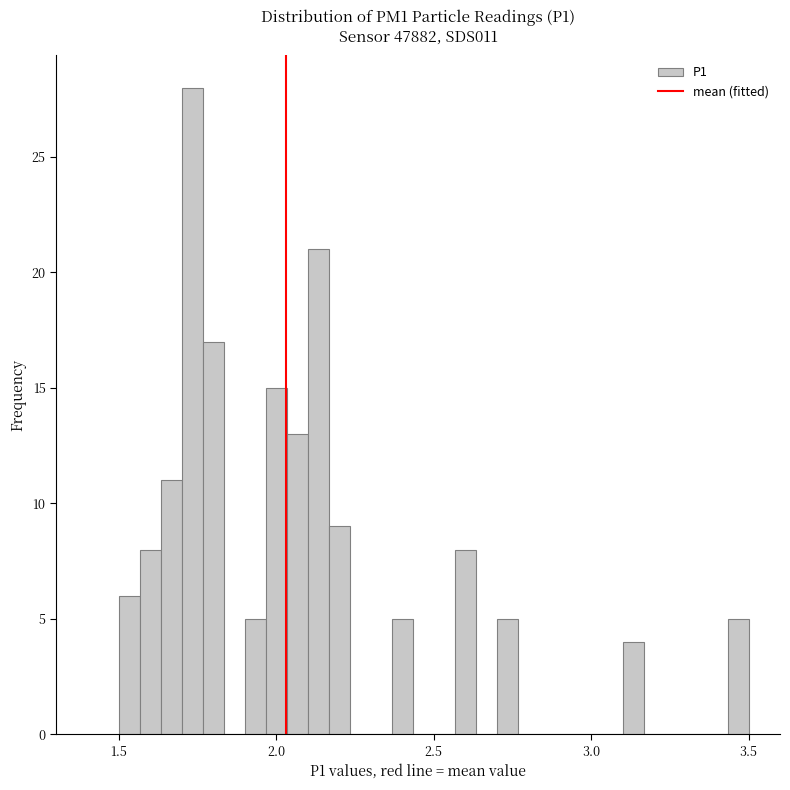

Around what value on the x-axis is the tallest bar? Give the approximate position of its centre, as read against the axis.

1.75